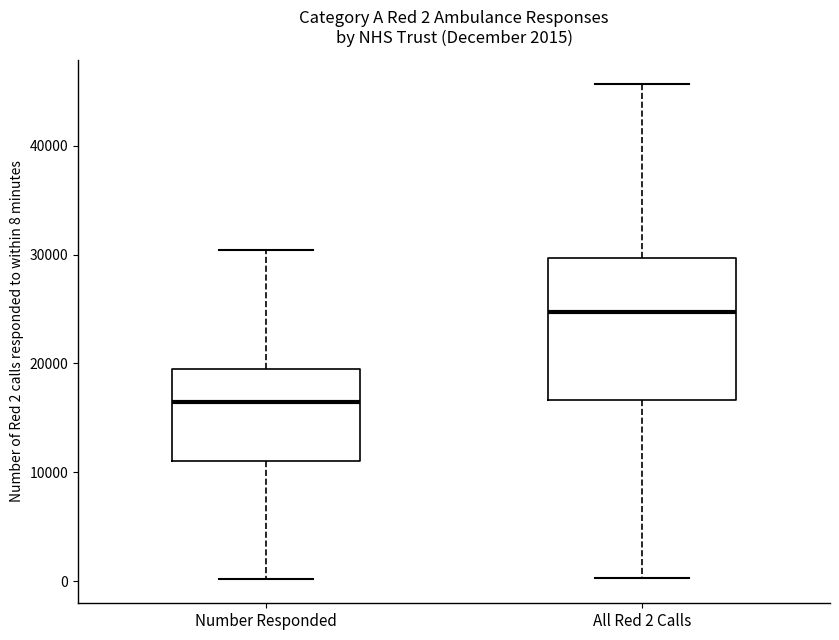

Comparing the boxes themselves (not the whiskers), which one is the tallest?

All Red 2 Calls